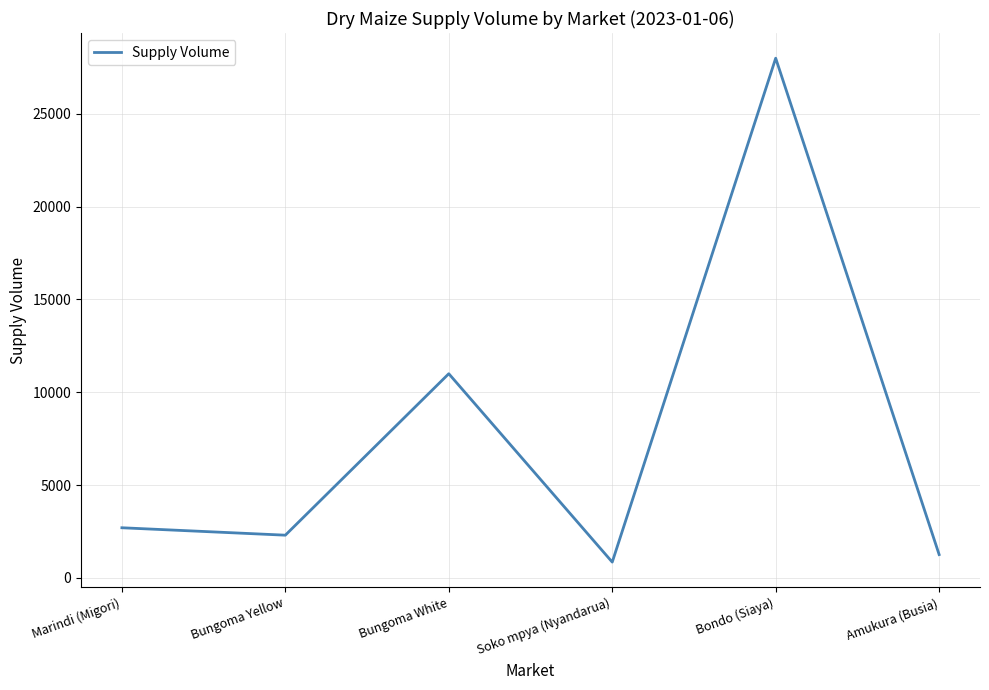

At which category does the data reach its first local valley?

Bungoma Yellow